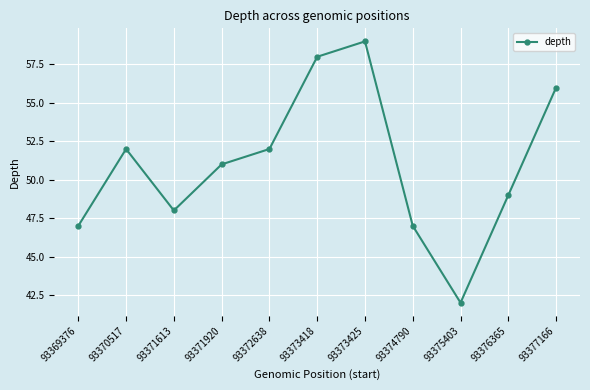

What value does the data have at 93374790?

47